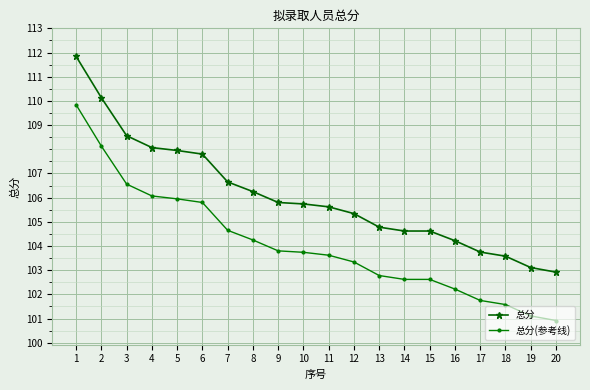

True or false: 总分(参考线) and 总分 intersect in this chart.

False